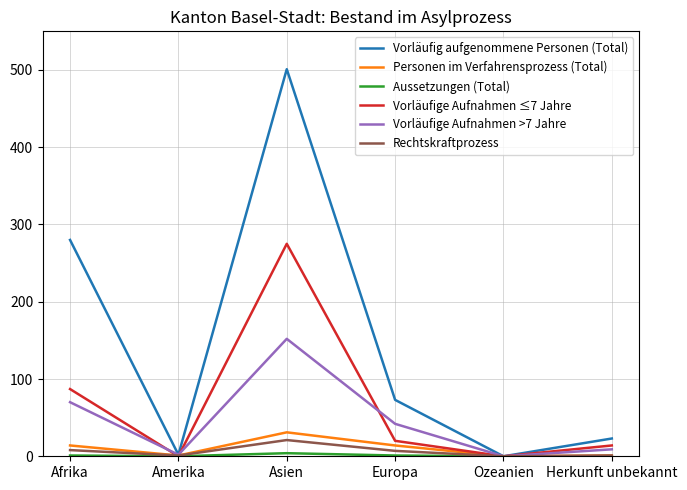

Is the value of Rechtskraftprozess at Afrika greater than the value of Vorläufig aufgenommene Personen (Total) at Asien?

No